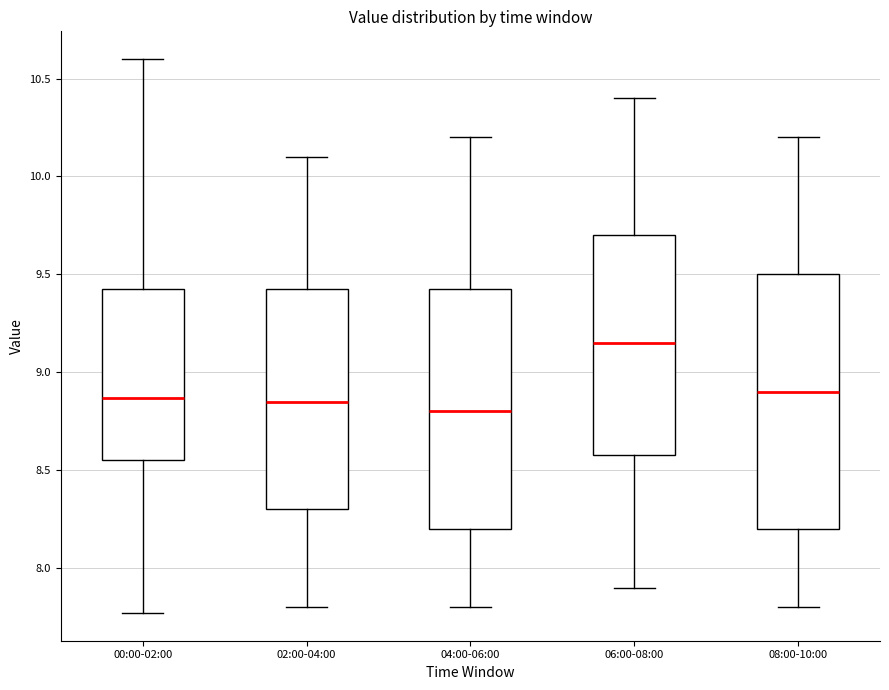

Where does the upper whisker of the box for 02:00-04:00 end on the y-axis? The values are not printed on the chart, so give them approximately, as read against the axis.

10.10